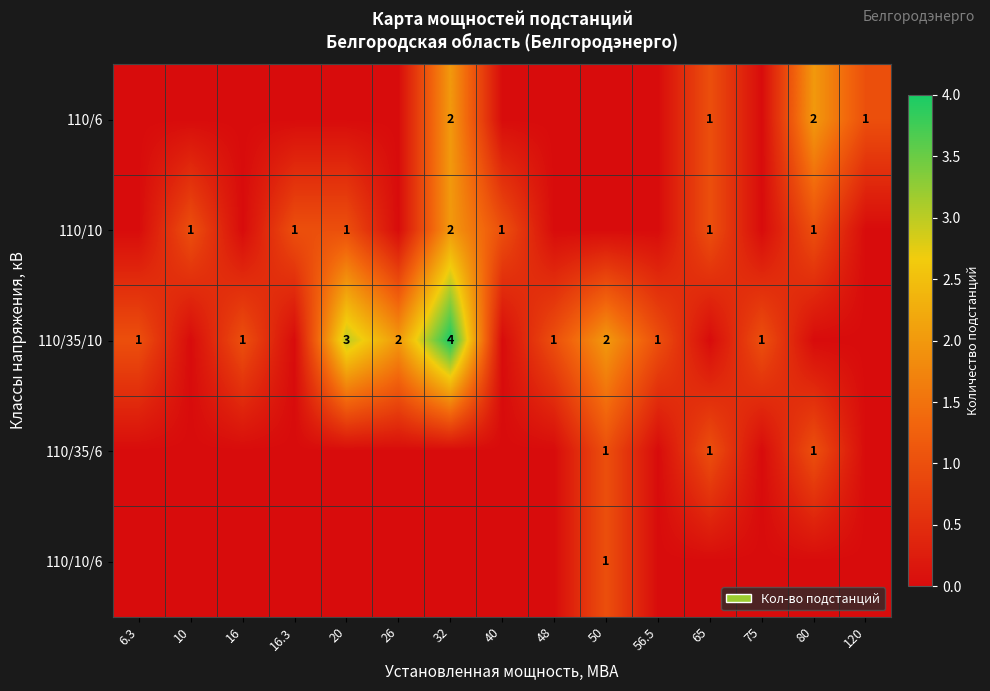

Is it true that 110/10 equals 1 at 80?

True